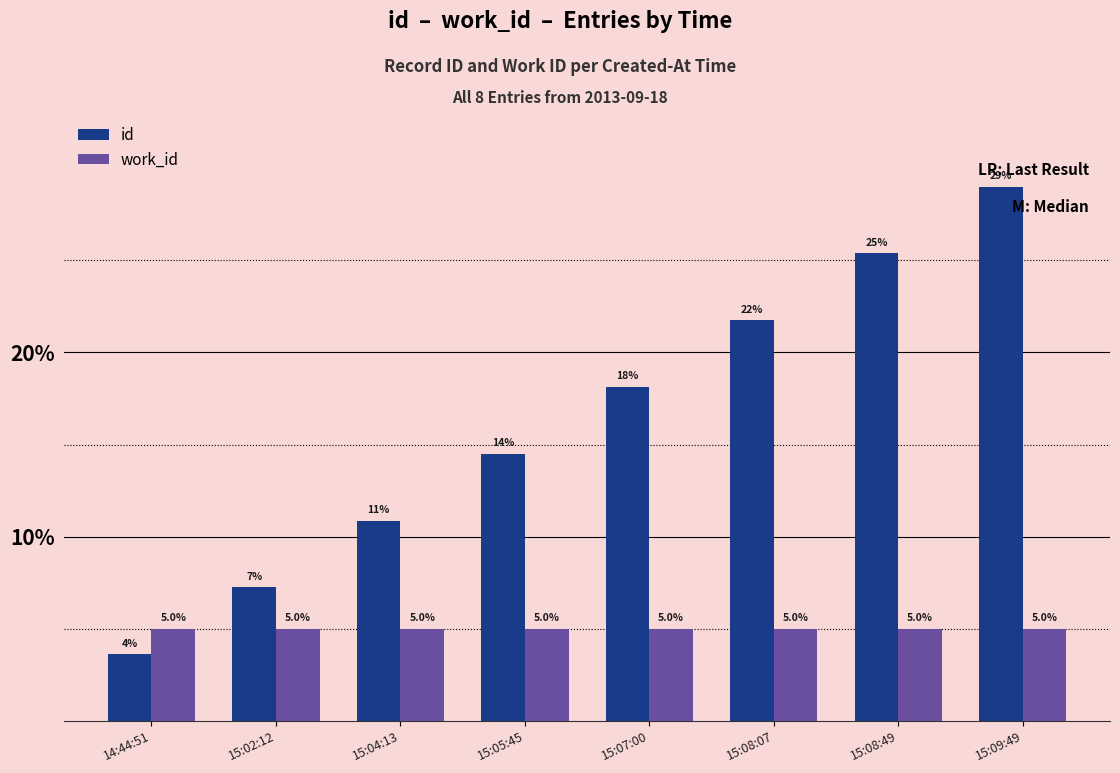

What is the label of the 5th bar from the left?

15:07:00